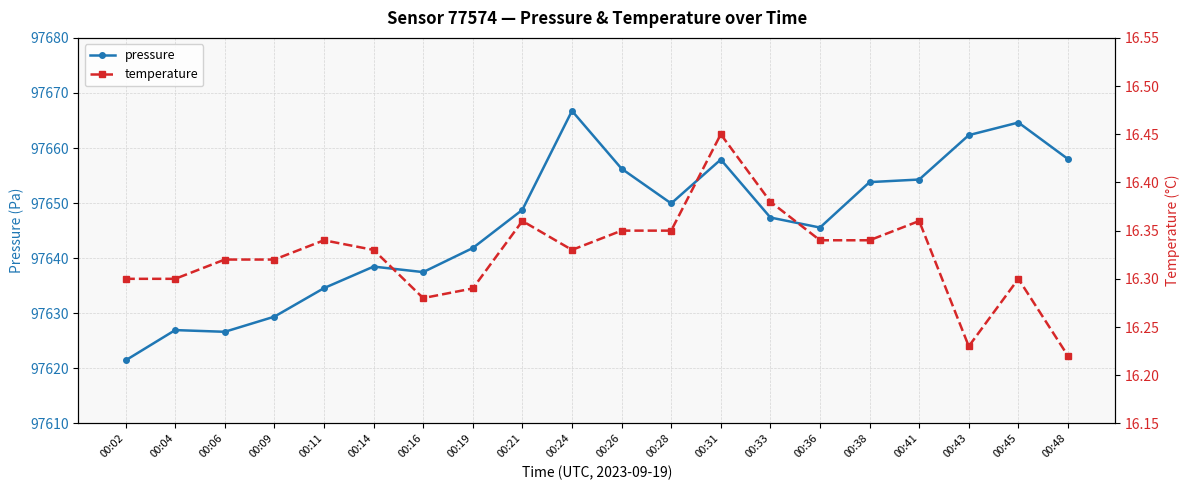

What is the approximate value of temperature at 00:38?

16.3